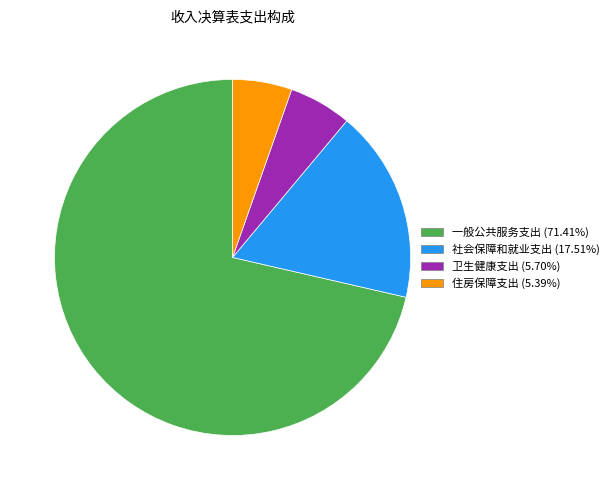

Combined, do 住房保障支出 and 社会保障和就业支出 account for over 50%?

No